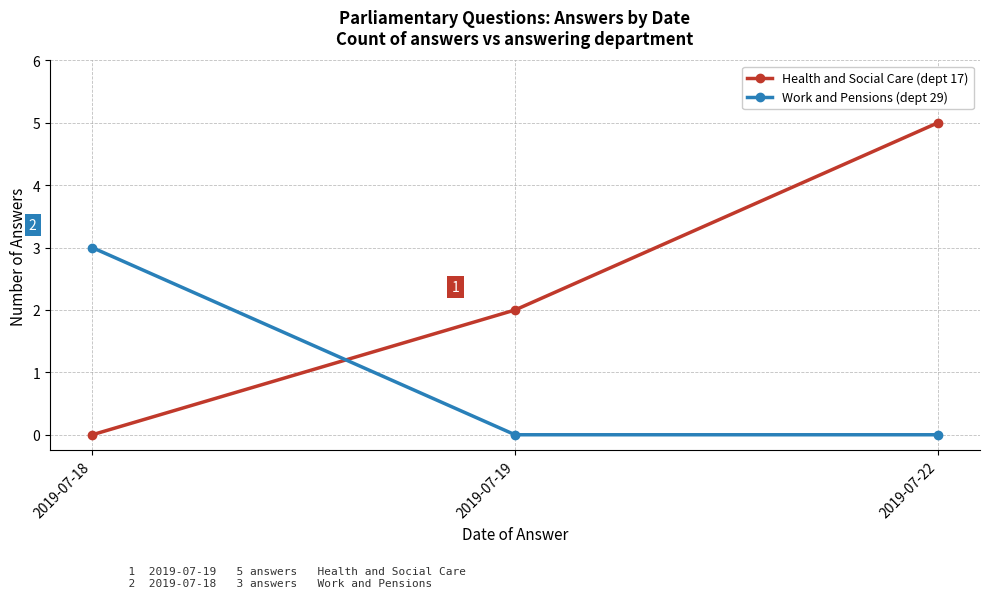

Reading left to right, what are all the values shown in this chart?

Health and Social Care (dept 17): 0	2	5
Work and Pensions (dept 29): 3	0	0